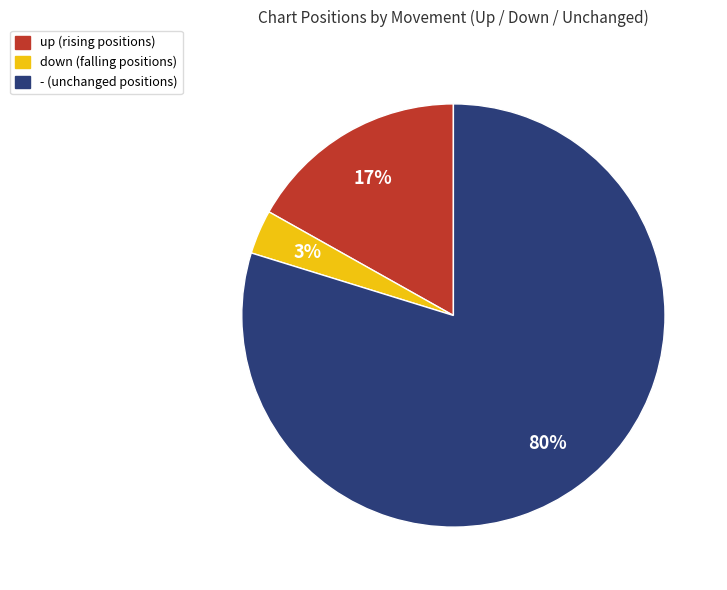

Is the sum of - and up greater than half?

Yes